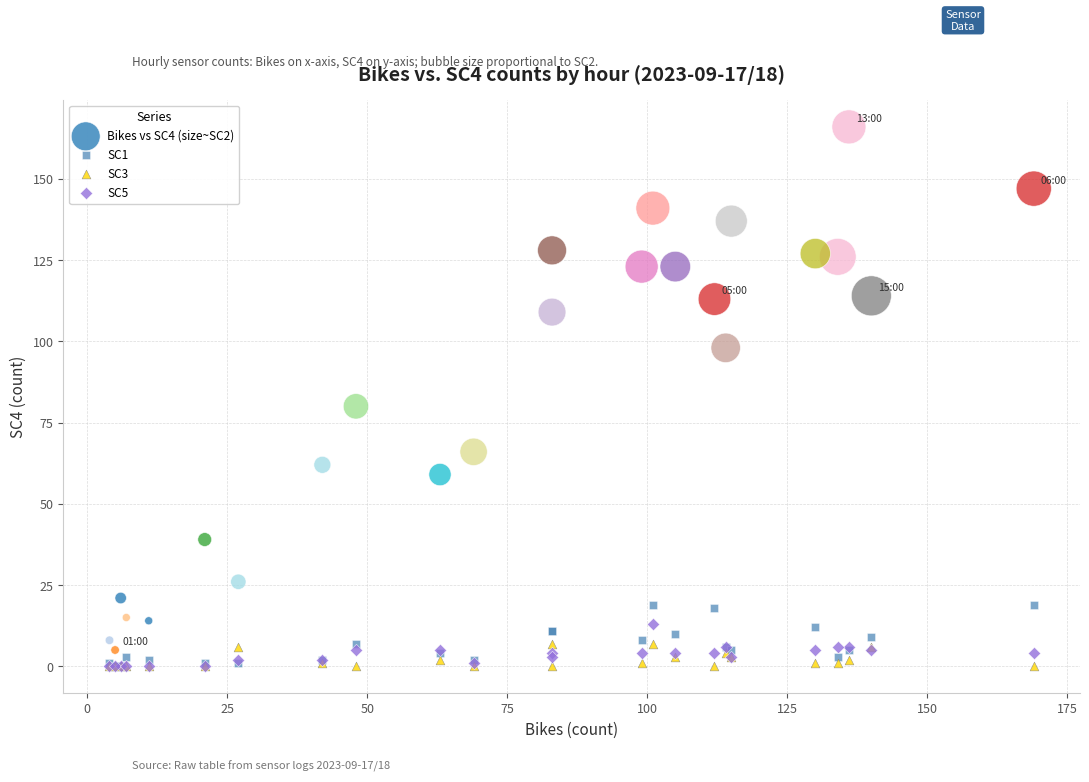

Across all series, what Y value is closest to 83?

80